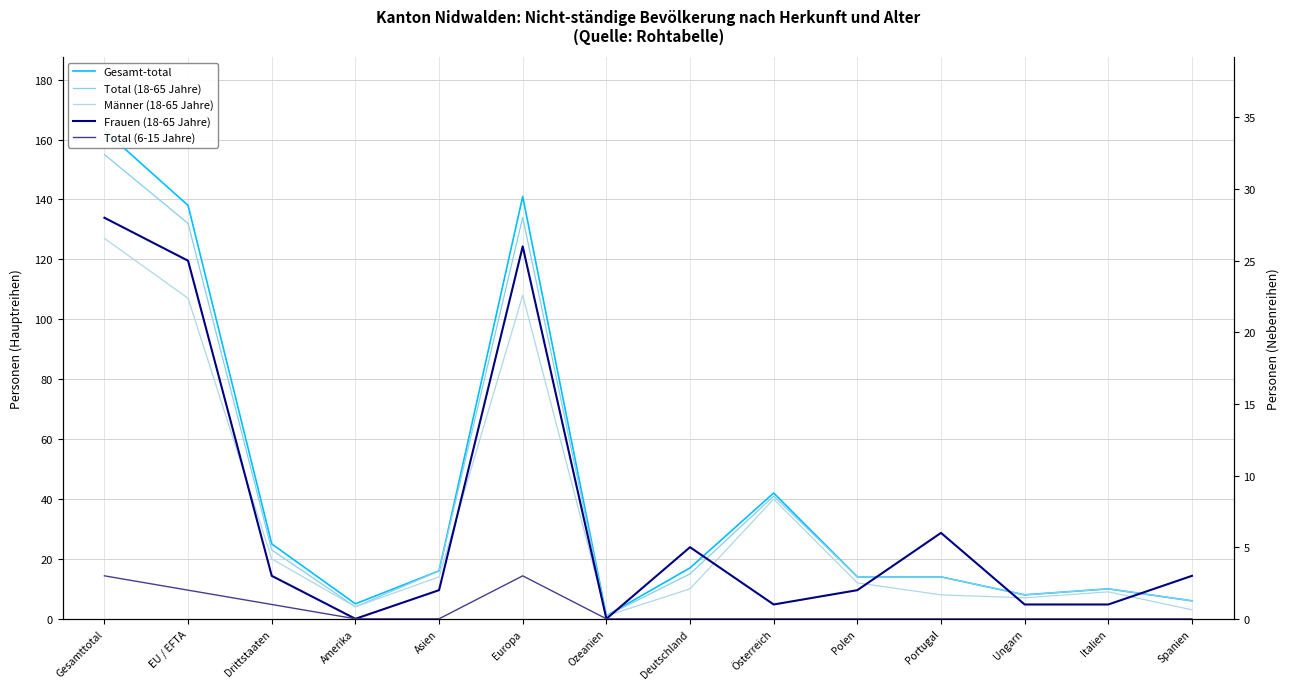

True or false: Männer (18-65 Jahre) and Gesamt-total intersect in this chart.

False